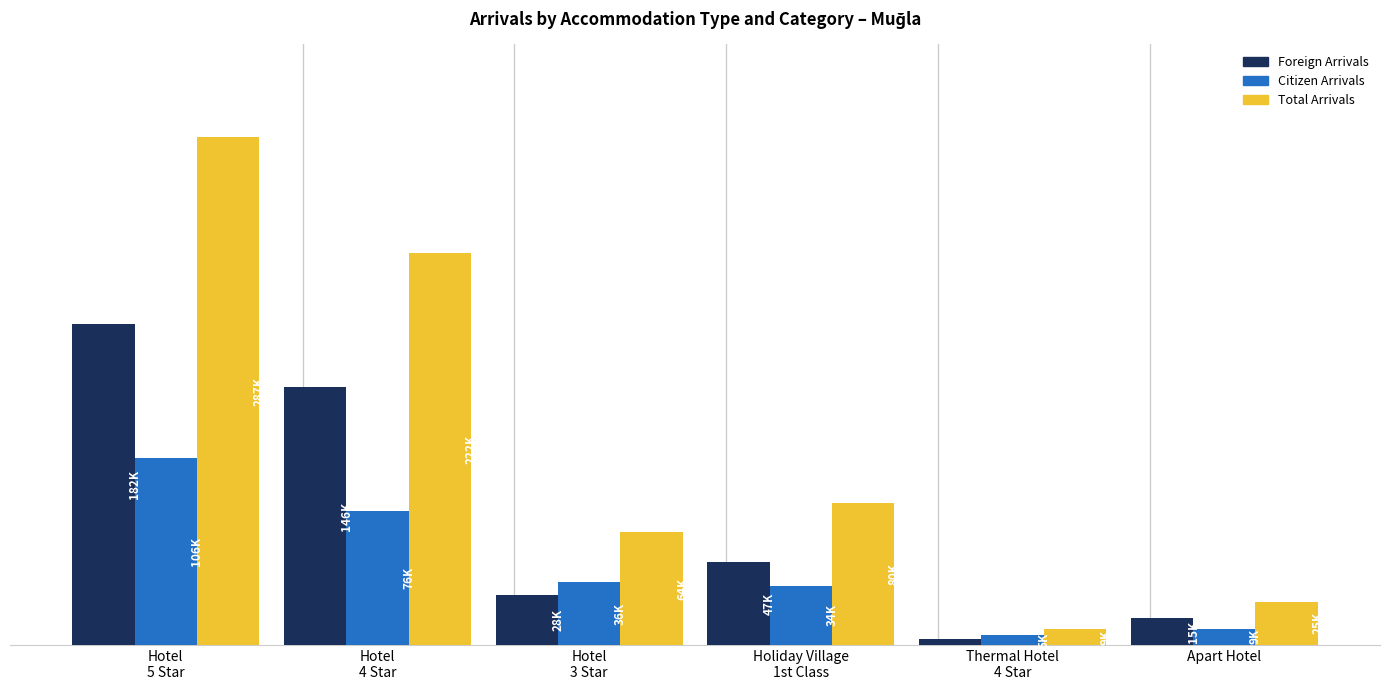

Which series has the largest range (max minus min)?

Total Arrivals